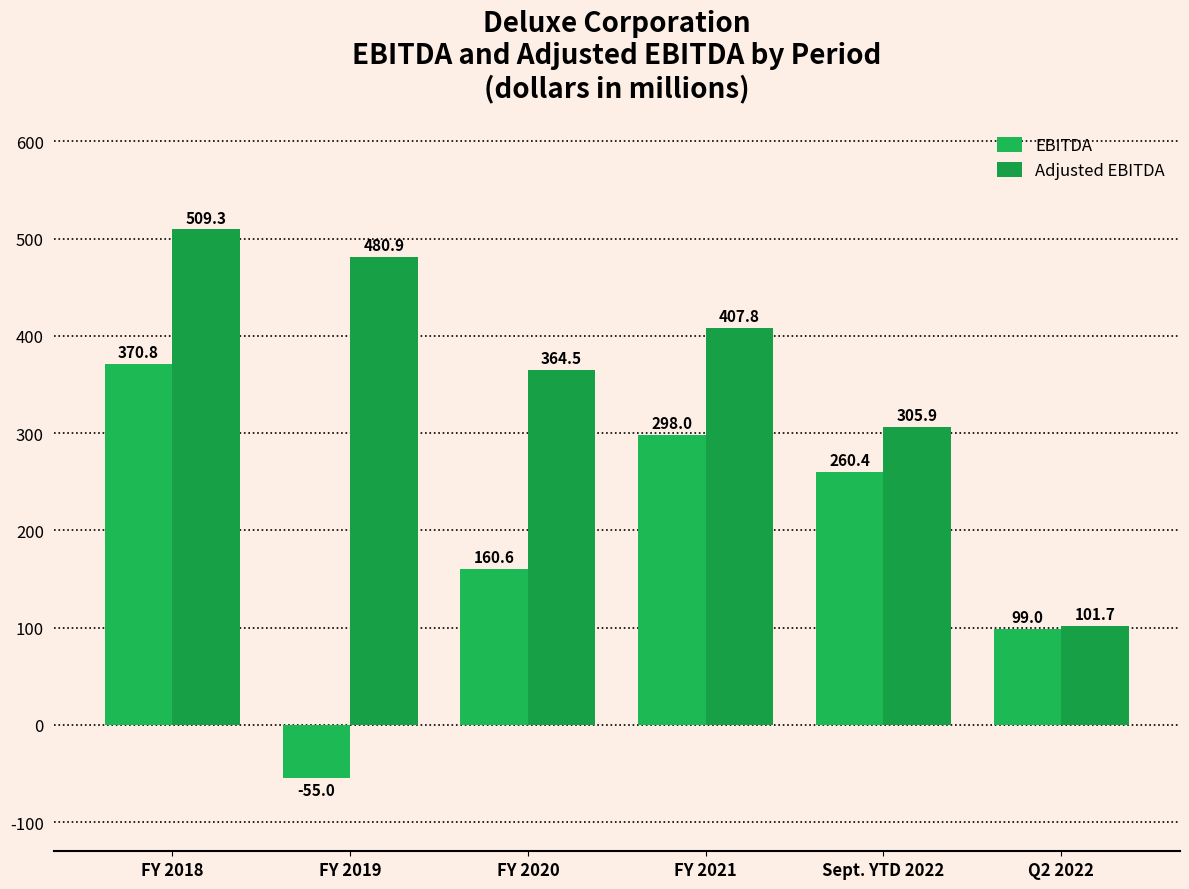

Rank the series by their average value, from highest to lowest.

Adjusted EBITDA, EBITDA